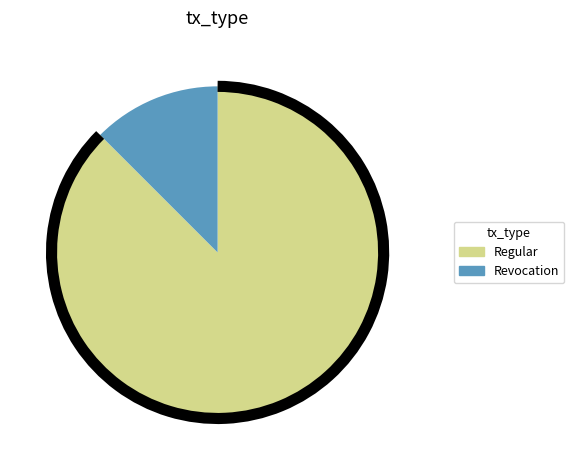

Do Regular and Revocation together represent more than half of the pie?

Yes